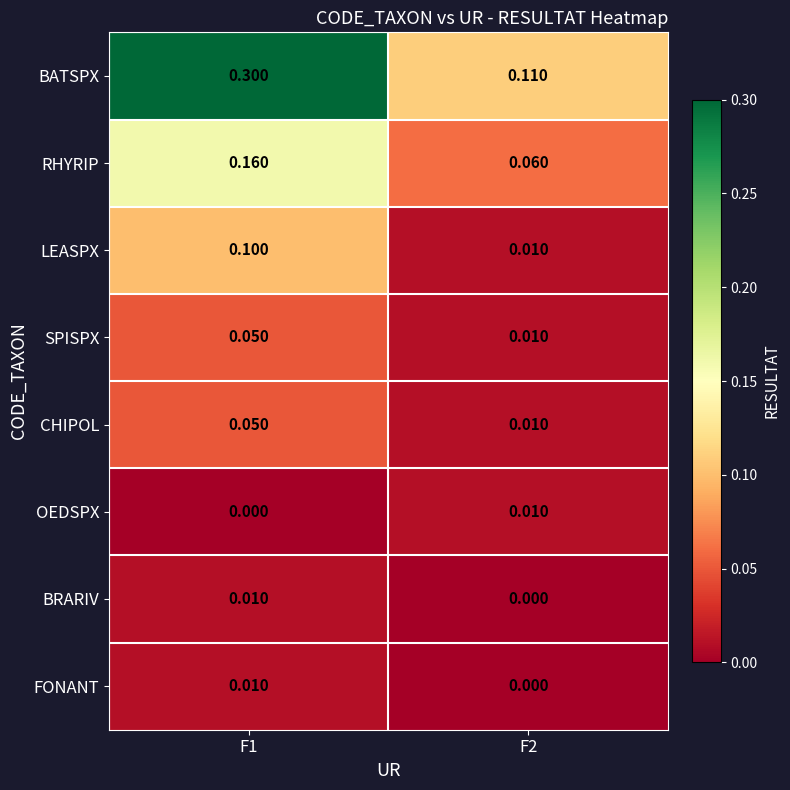

Count the number of data series in this chart.

8